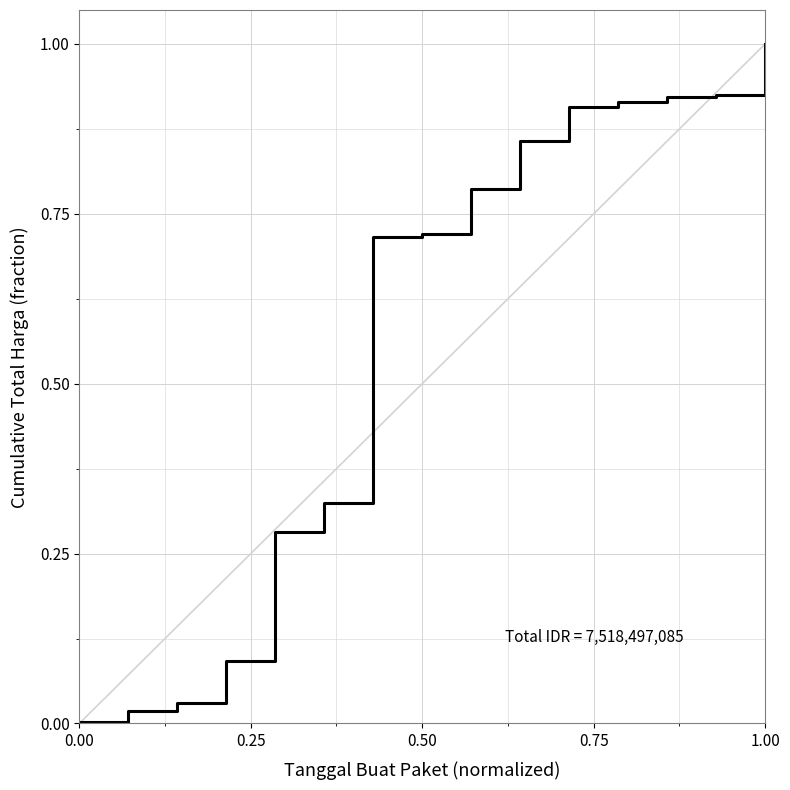

Does the chart have visible grid lines?

Yes